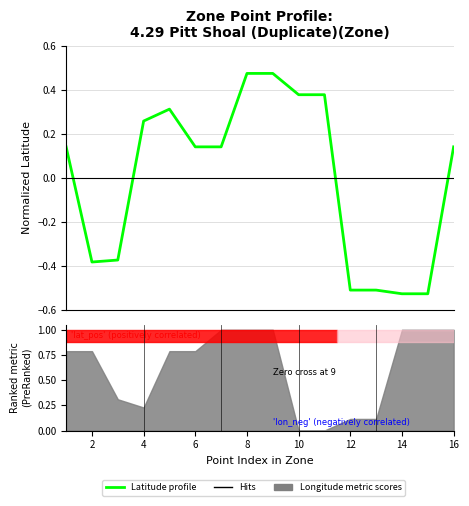

How many values are between 0 and 1?

10